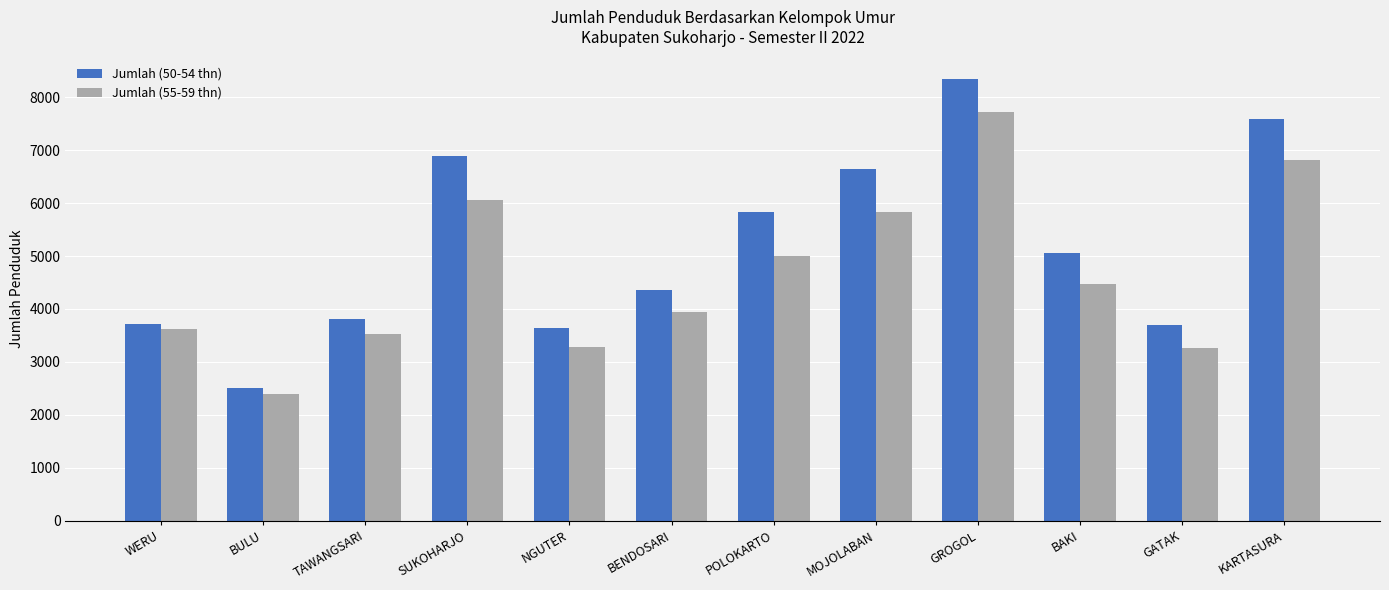

What value does the Jumlah (55-59 thn) series have at TAWANGSARI?

3528